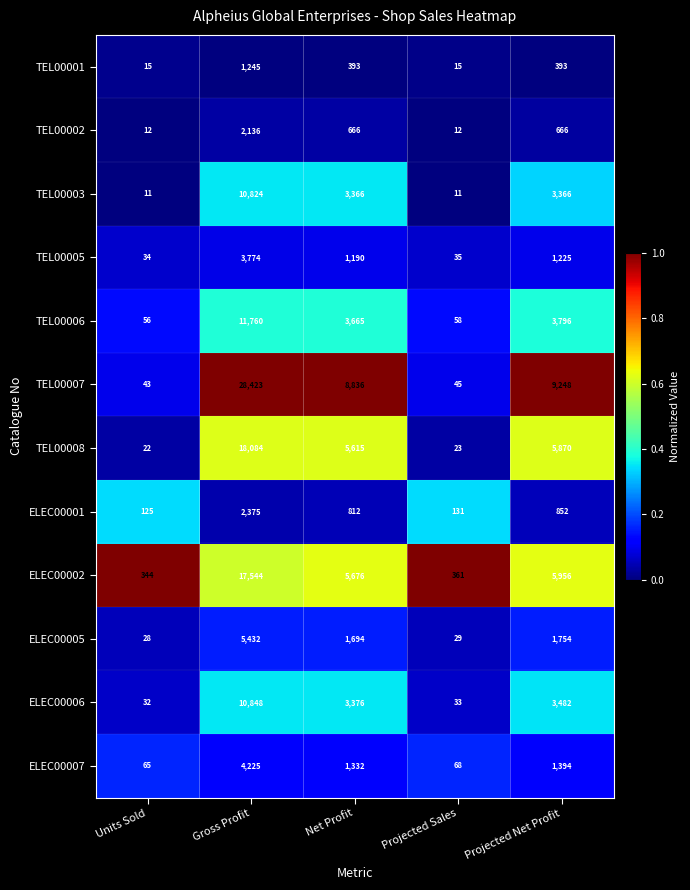

Which series has the largest total across all categories?

TEL00007